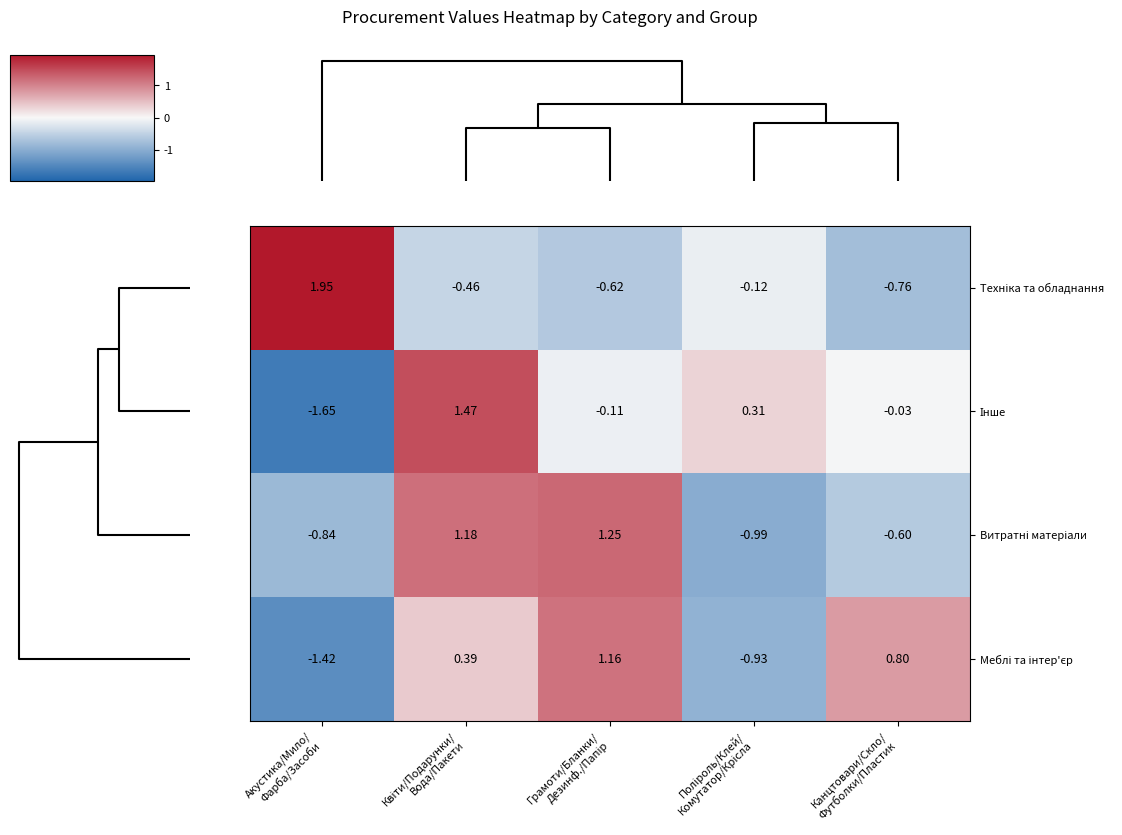

How many categories are shown in the chart?

5